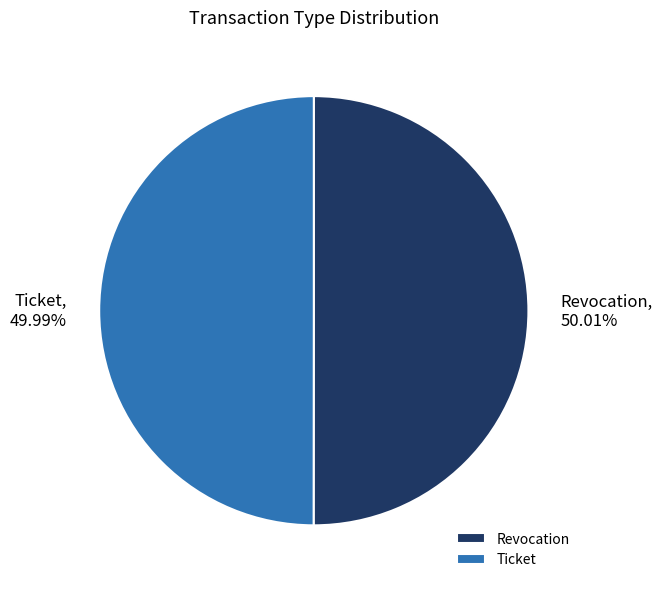

What percentage do Revocation and Ticket together represent?

100.0%